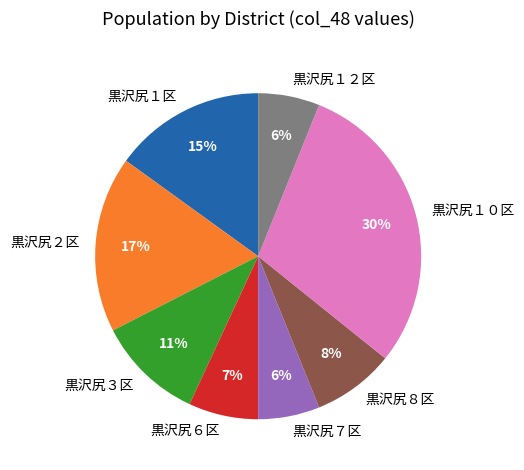

True or false: 黒沢尻１０区 accounts for 21% of the total.

False